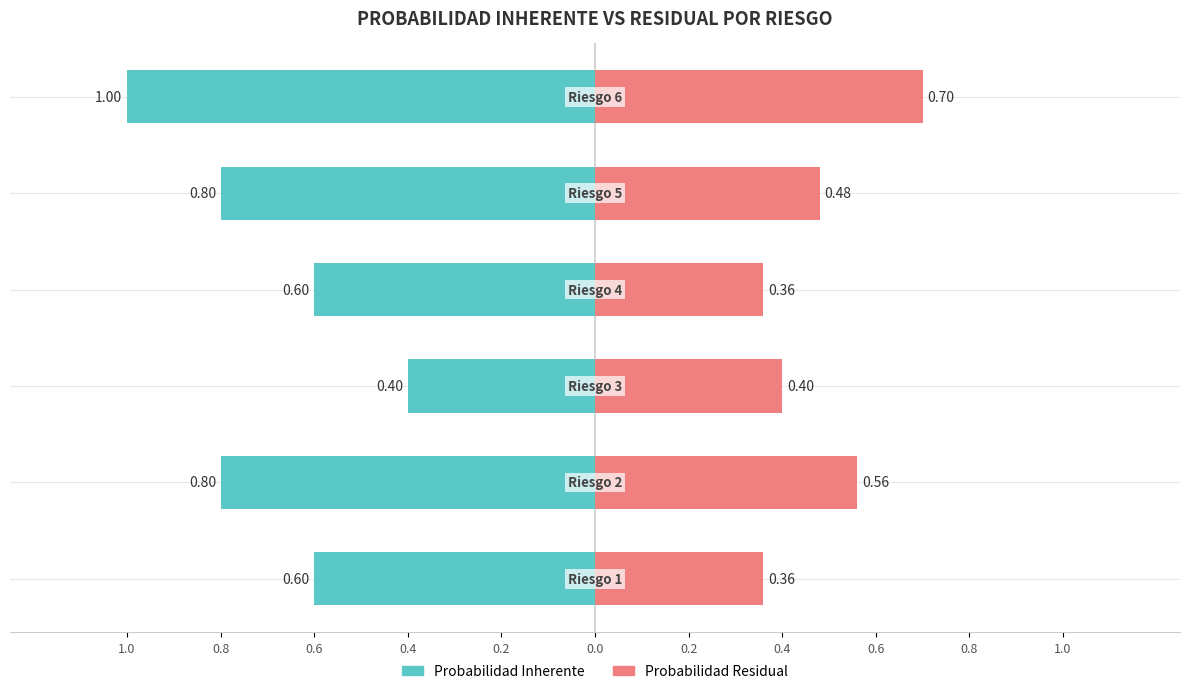

At 0.8, list the series in order from smallest to largest.

Probabilidad Inherente, Probabilidad Residual